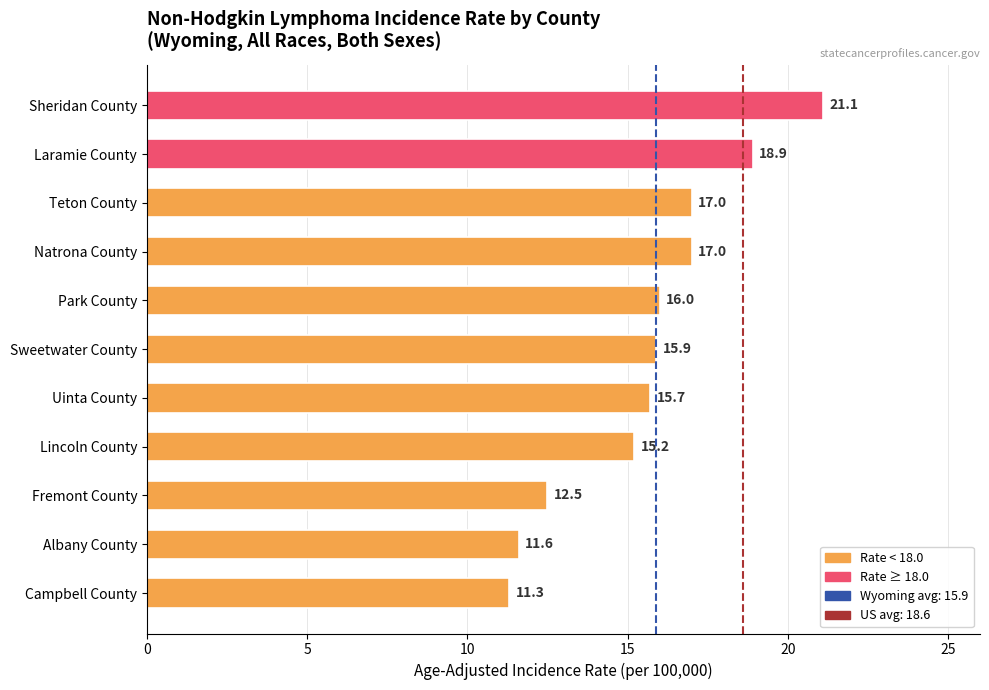

What is the minimum value shown in the chart?

11.3